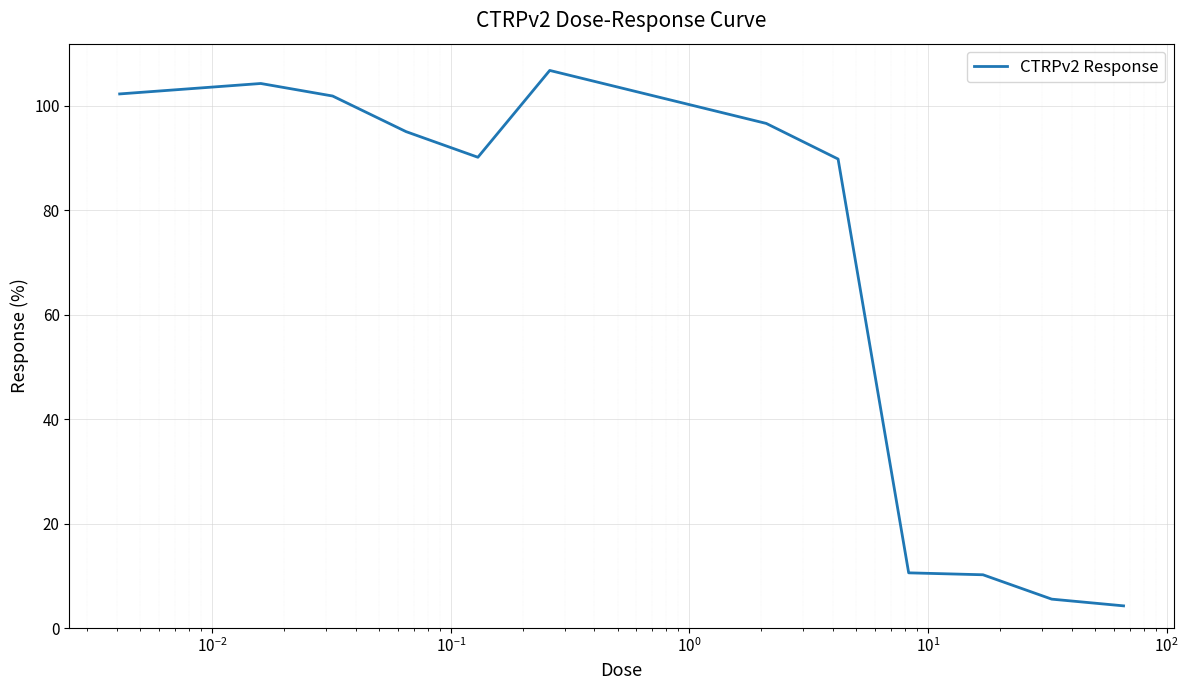

What is the smallest value displayed?

4.2